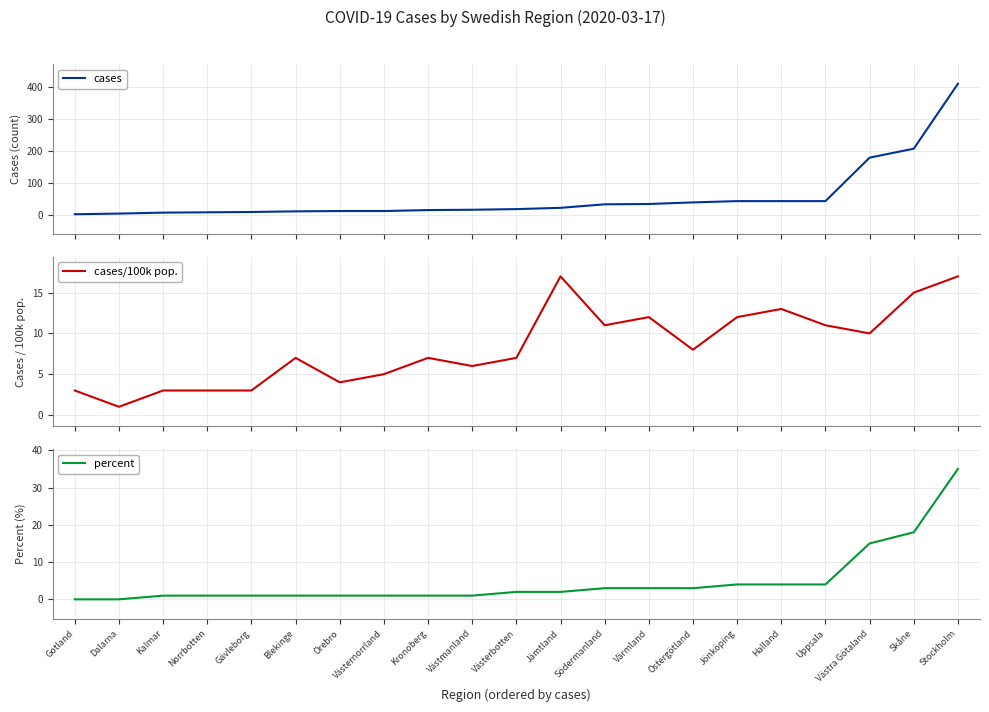

What is the difference between the highest and lowest values at Västerbotten?

16